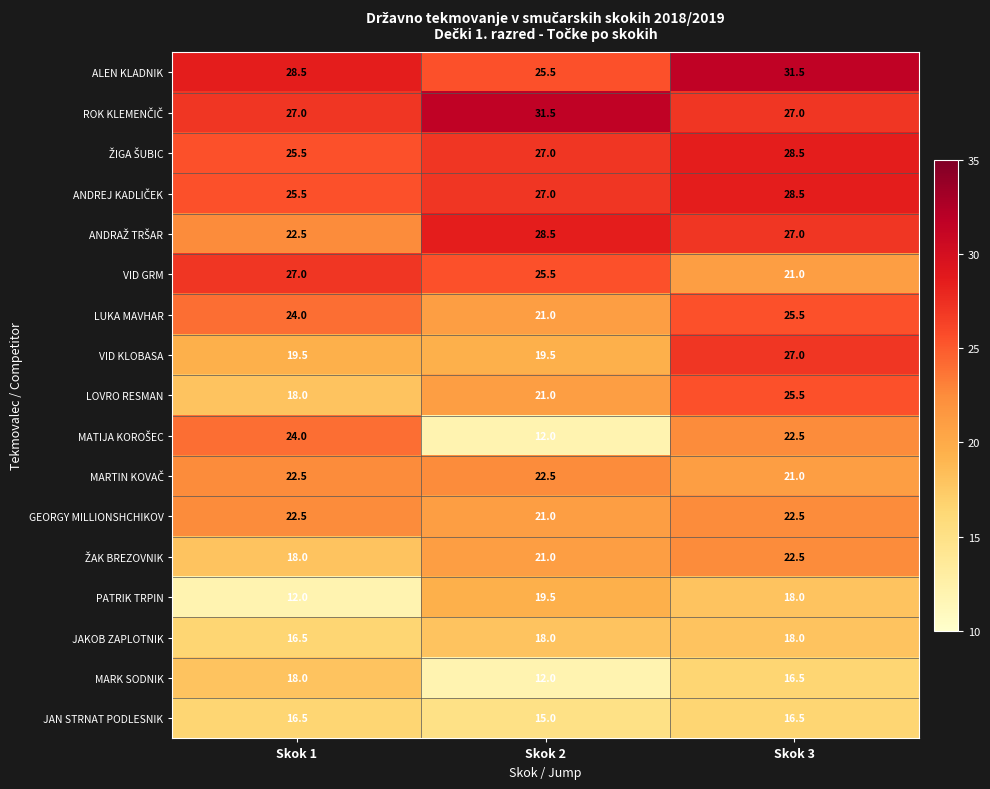

At which category is the sum across all series the highest?

Skok 3